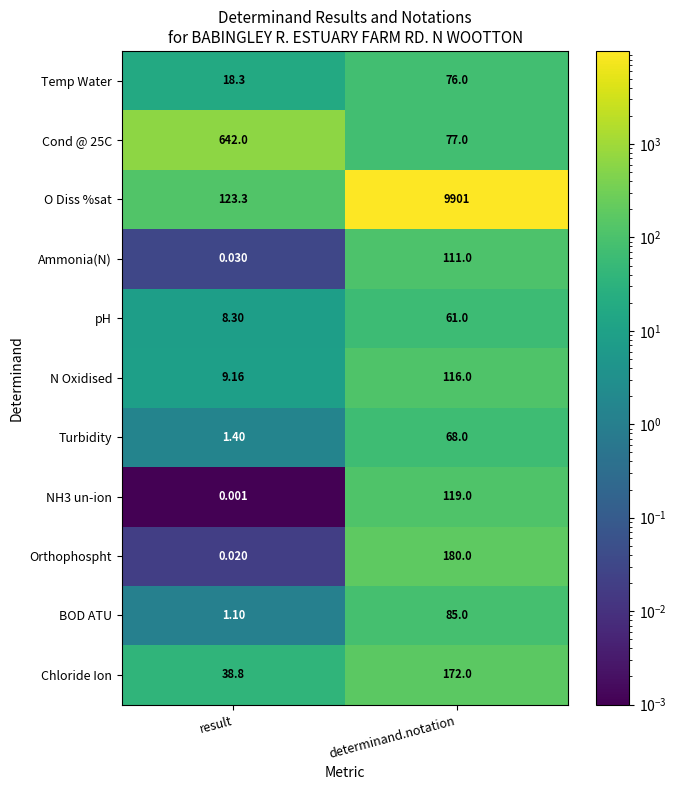

Which series has the largest total across all categories?

O Diss %sat